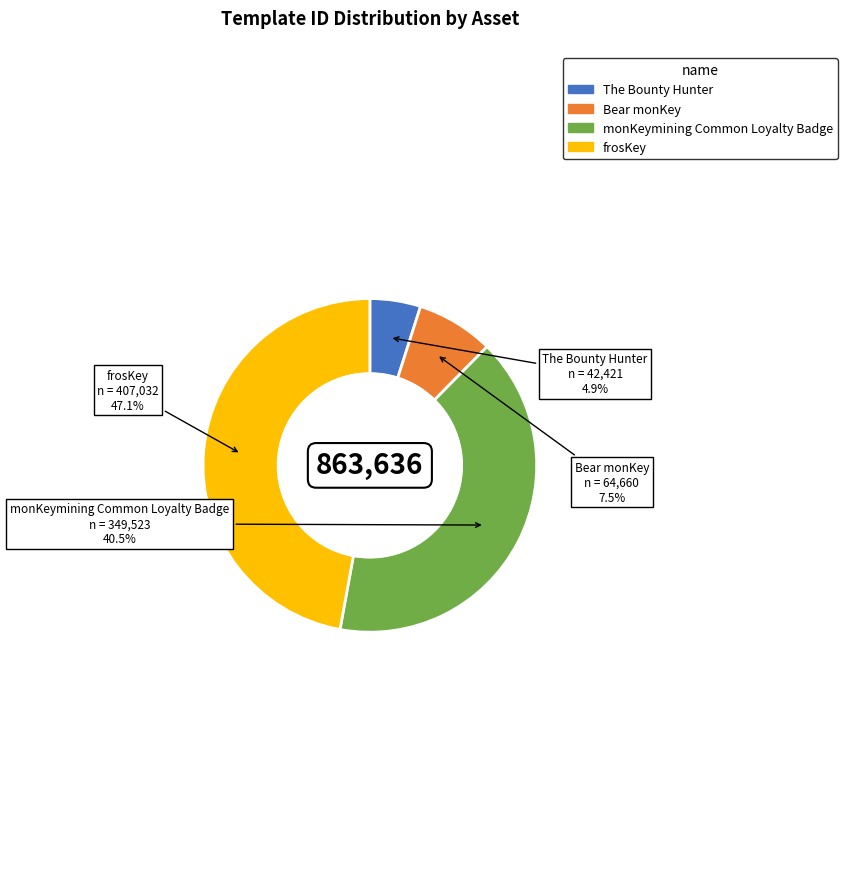

Do Bear monKey and monKeymining Common Loyalty Badge together represent more than half of the pie?

No